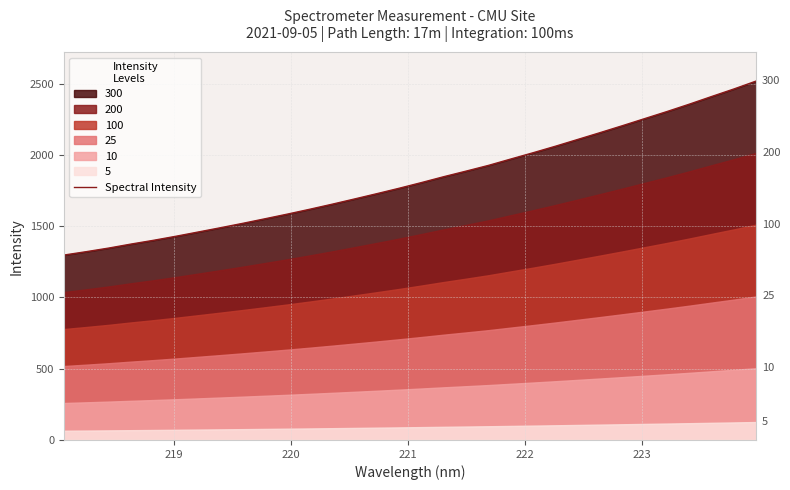

What is the minimum value for Spectral Intensity?

1296.8